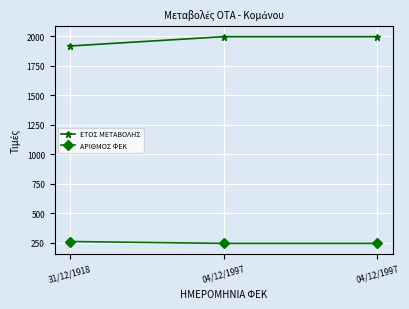

Which series has the widest spread of values?

ΕΤΟΣ ΜΕΤΑΒΟΛΗΣ